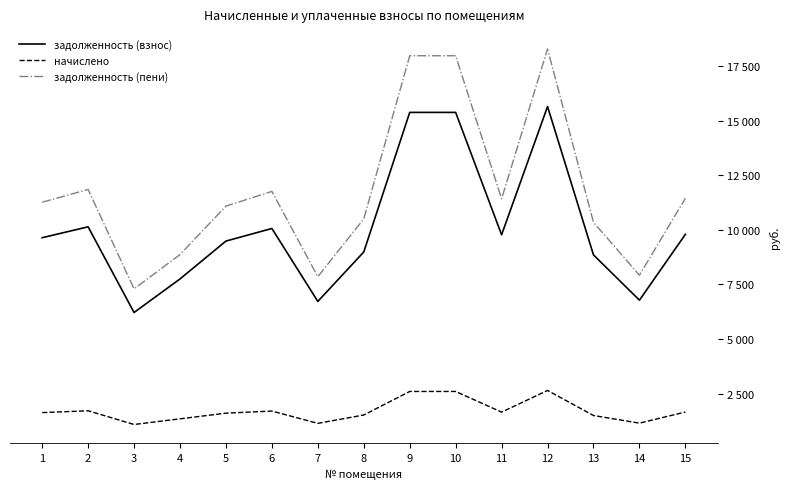

Is this an area chart (filled region under the line)?

No